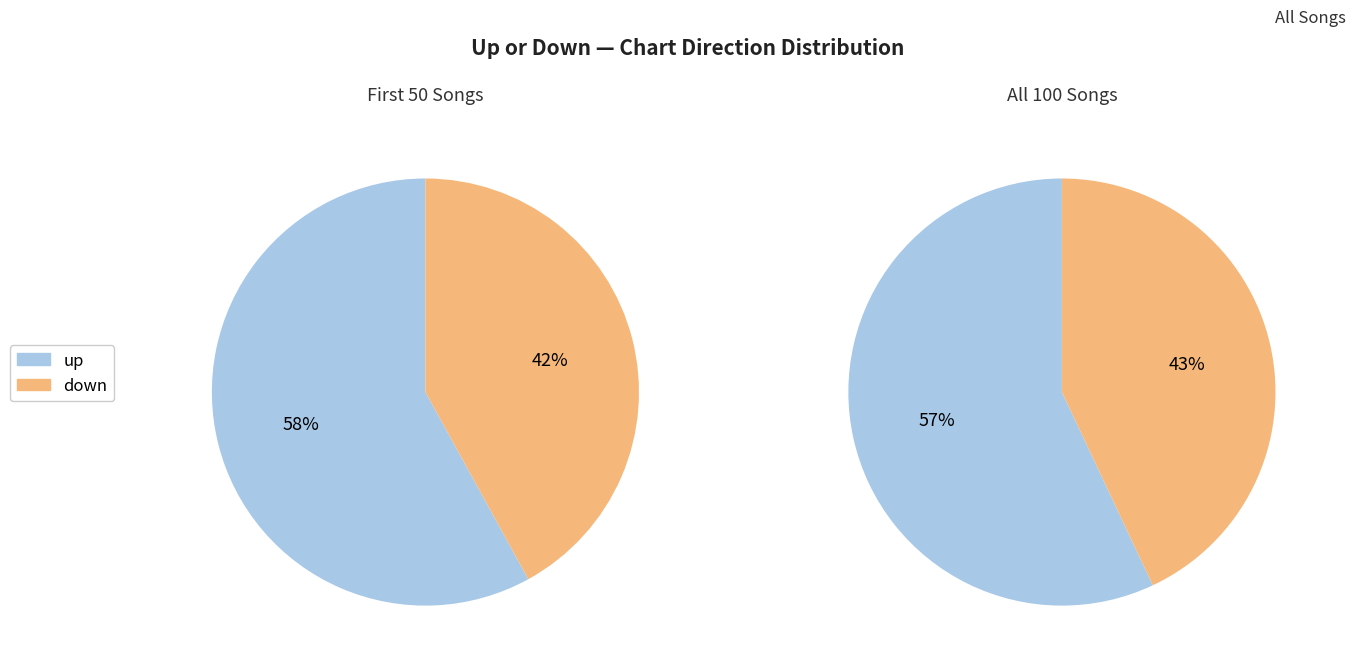

What is the largest slice in the pie chart?

up